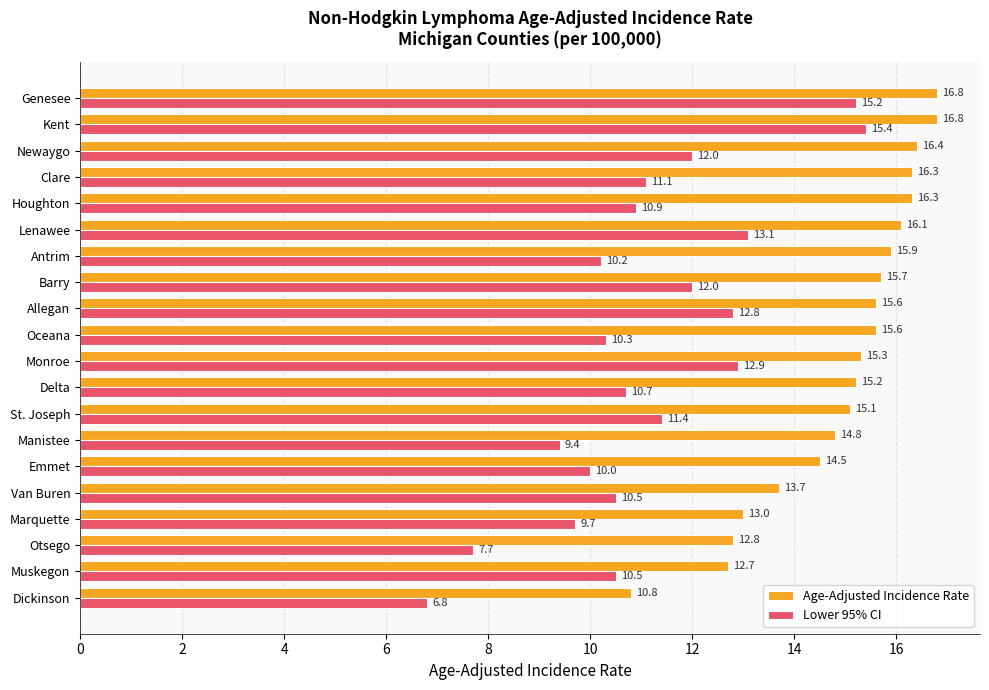

At which label is Lower 95% CI closest to 11?

Houghton